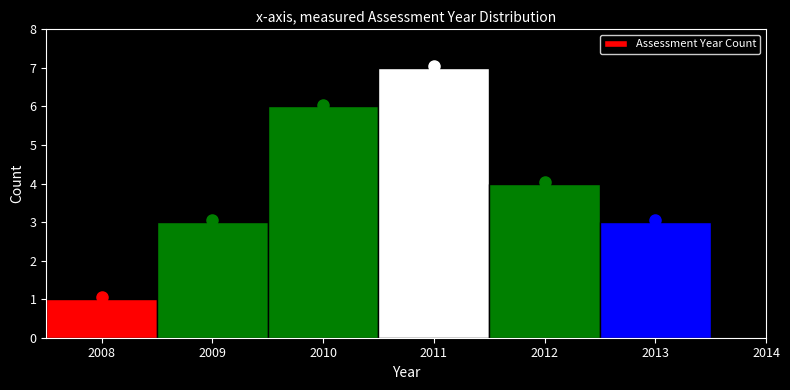

Which range on the x-axis has the tallest bar?

2010.5 to 2011.5